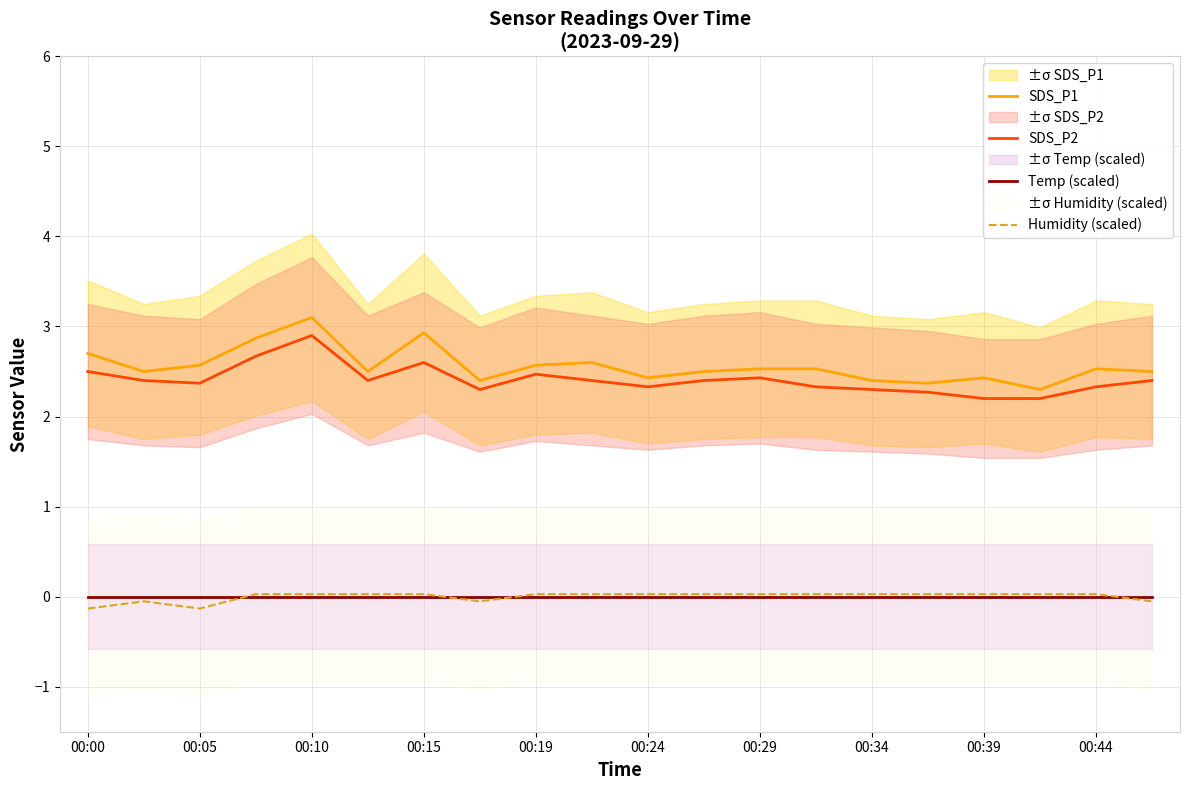

What is the greatest value displayed?

3.1